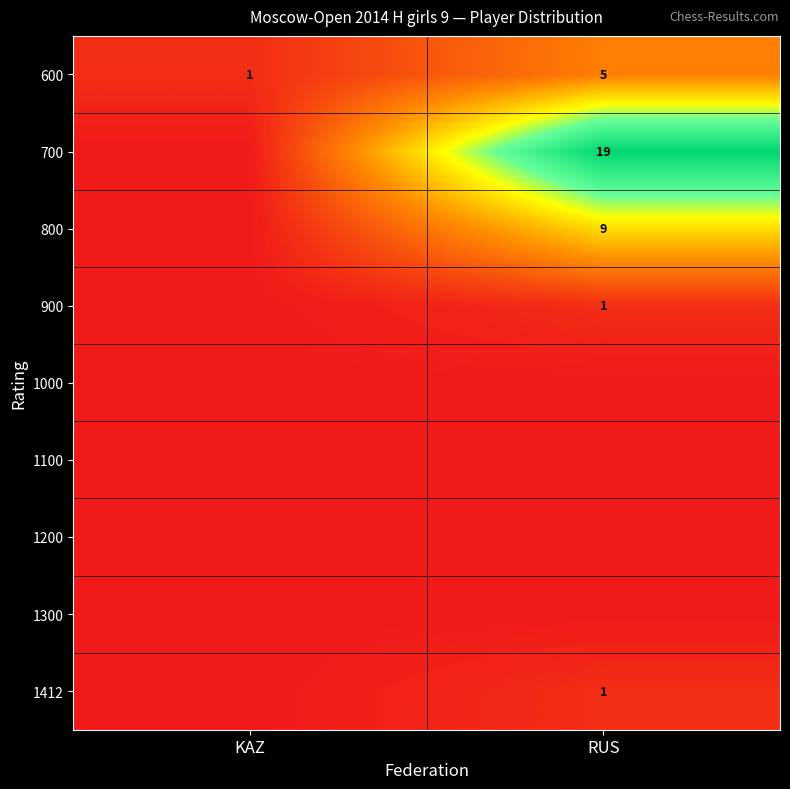

Which label corresponds to the smallest value in the chart?

KAZ